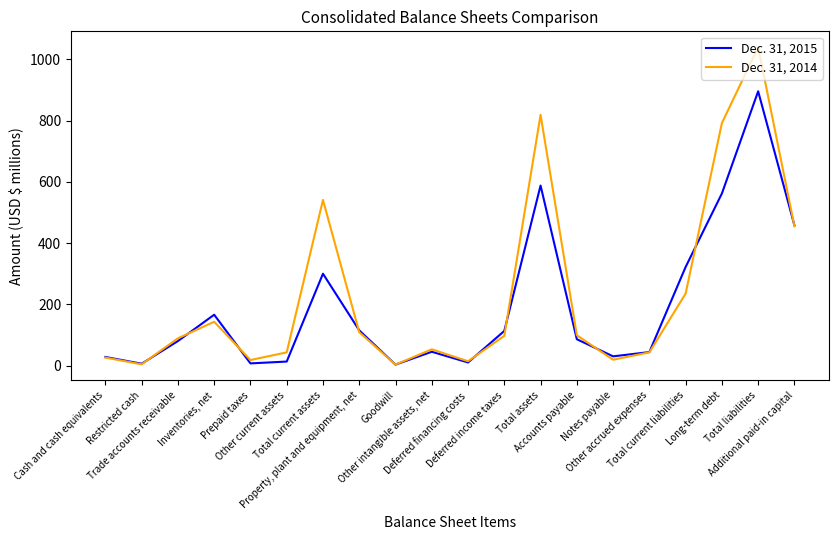

Which series has the widest spread of values?

Dec. 31, 2014